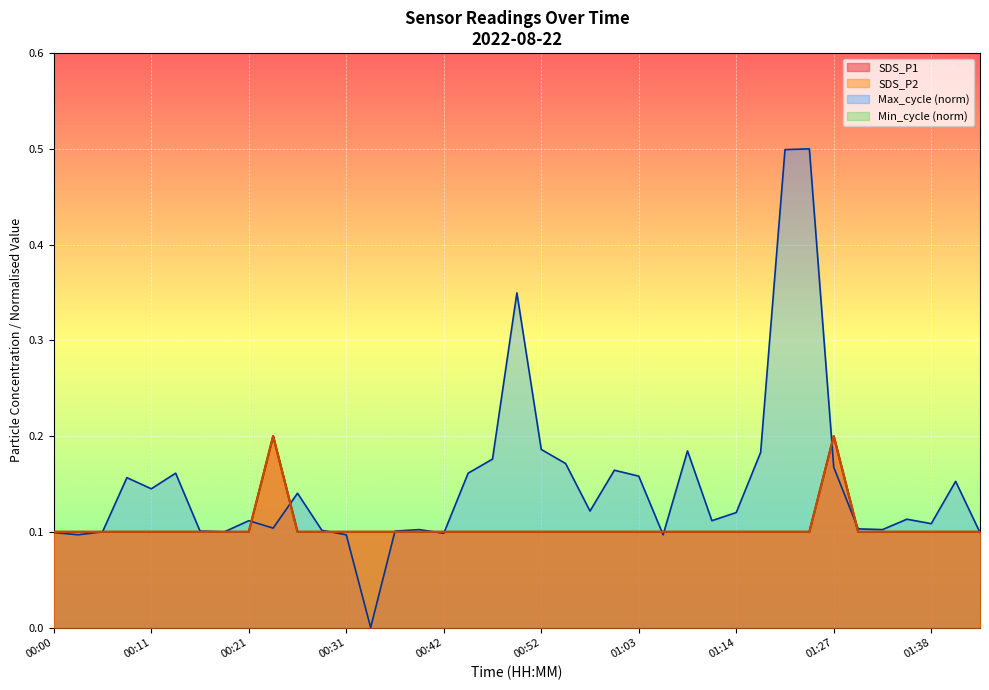

The value of SDS_P1 at 01:27 is 0.2. True or false?

True